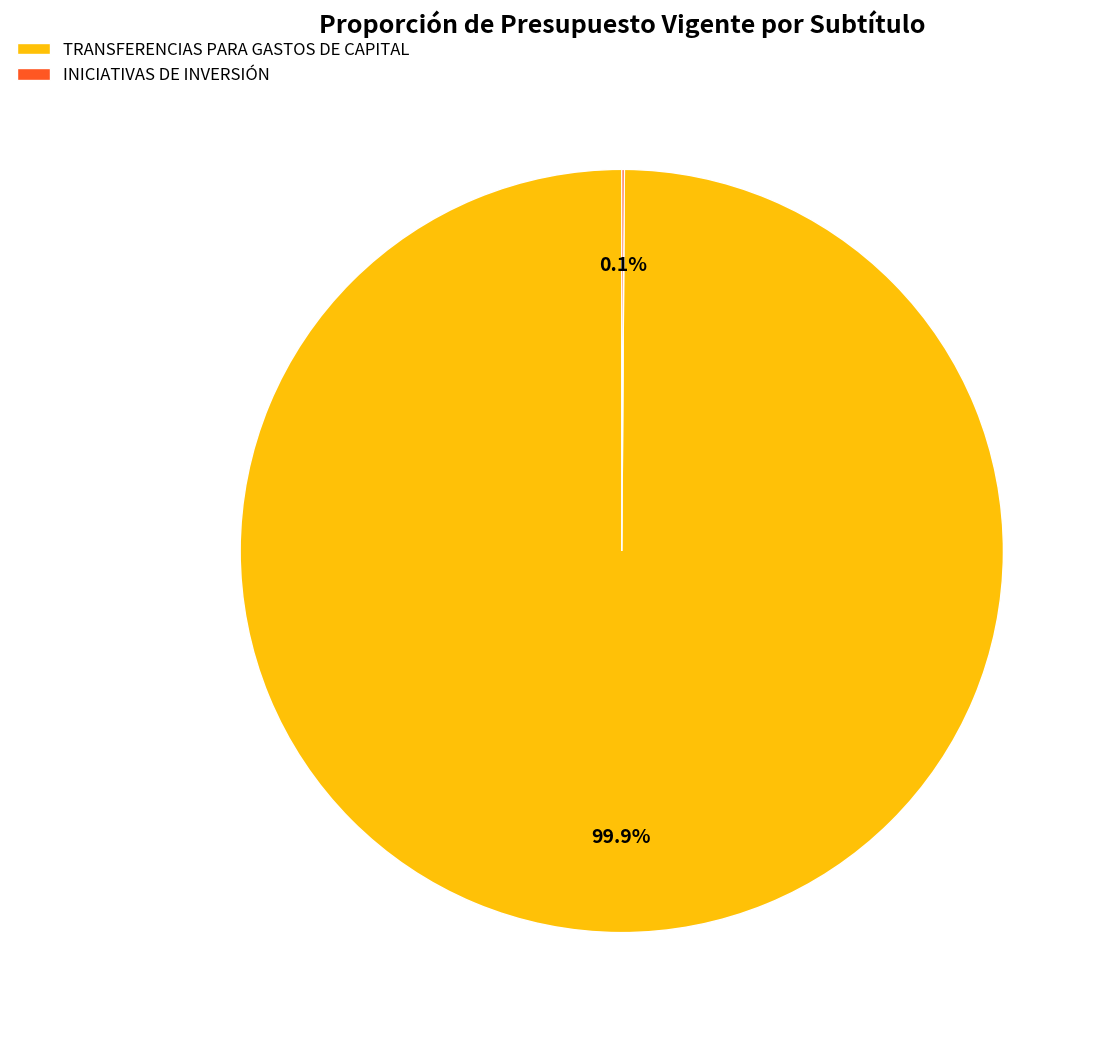

To the nearest percent, what portion does TRANSFERENCIAS PARA GASTOS DE CAPITAL represent?

100%